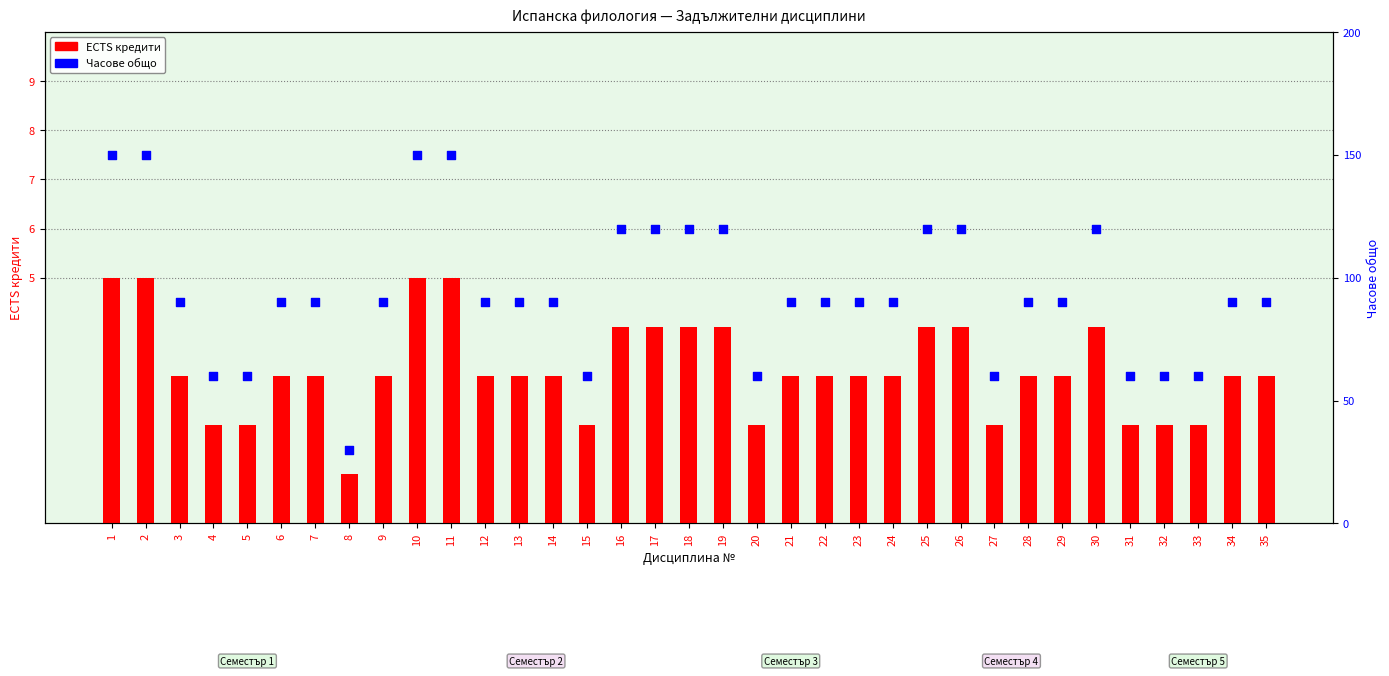

At which category is the sum across all series the highest?

1